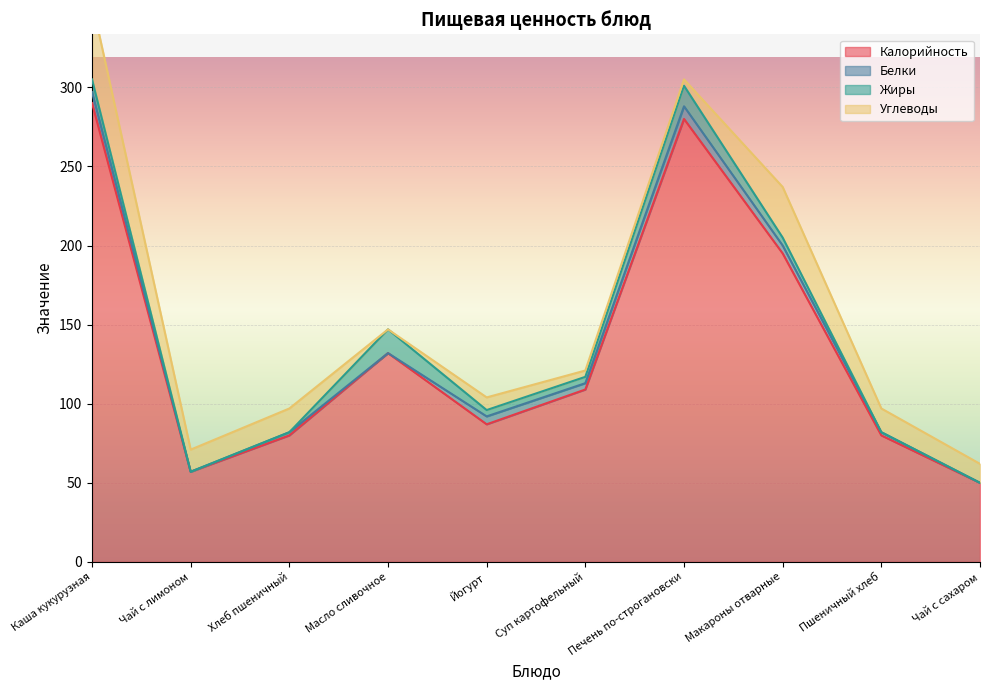

What is the sum of the Жиры values at Макароны отварные and Чай с сахаром?

5